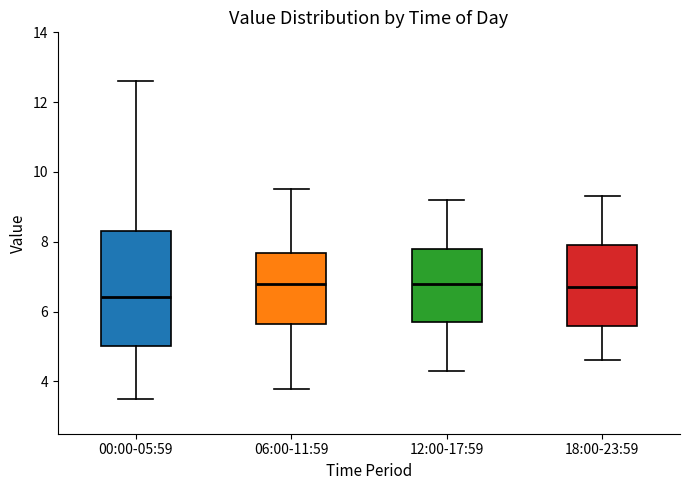

Reading left to right, transcribe this box plot: for each box, give where its median line is, the range the box spans, and where its two whiskers end, as read against the y-axis. The values are not printed on the chart, so give them approximately, as read against the axis.

00:00-05:59: median 6.4, box 5.0 to 8.4, whiskers 3.6 to 12.6
06:00-11:59: median 6.8, box 5.6 to 7.6, whiskers 3.8 to 9.6
12:00-17:59: median 6.8, box 5.8 to 7.8, whiskers 4.4 to 9.2
18:00-23:59: median 6.8, box 5.6 to 8.0, whiskers 4.6 to 9.4